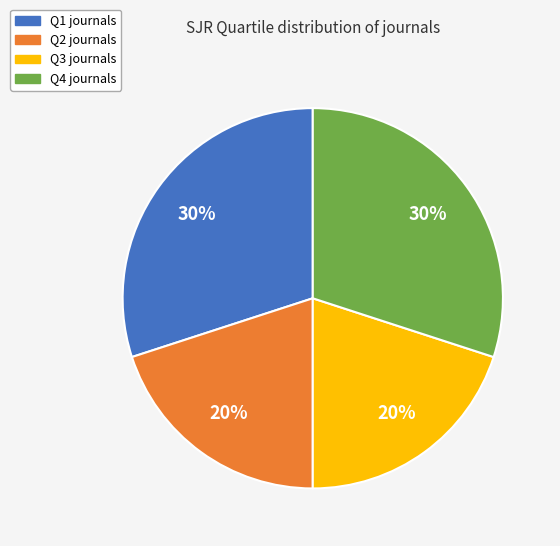

Does Q2 account for over 50% of the chart?

No